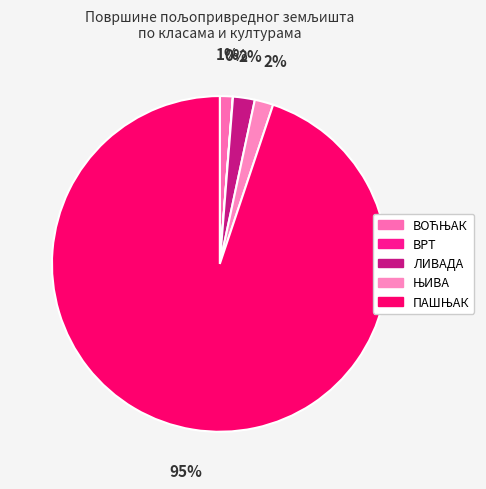

What is the change in value from ВРТ to ЊИВА?

+61.0